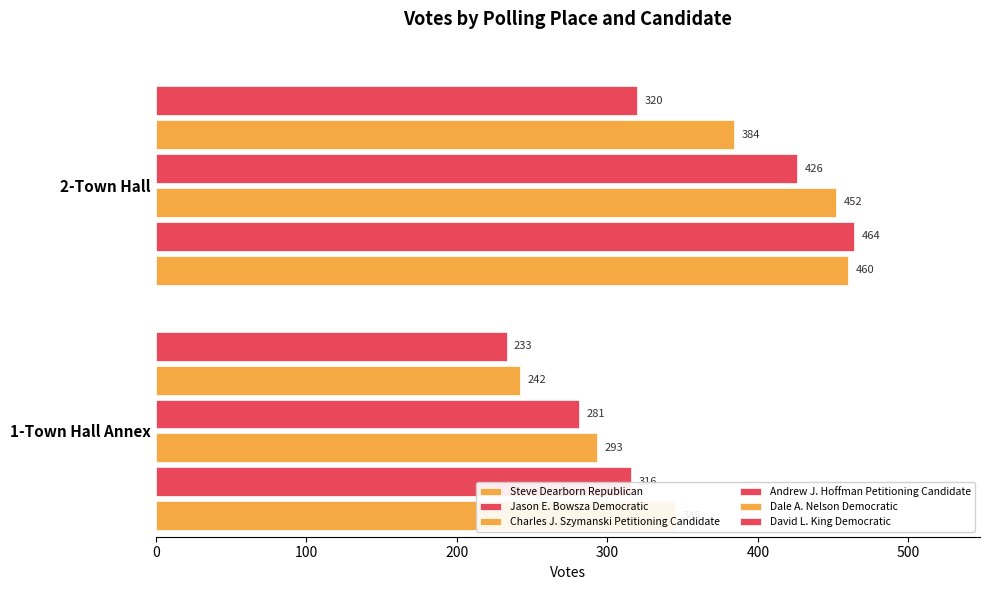

What is the average value of the Charles J. Szymanski Petitioning Candidate series?

372